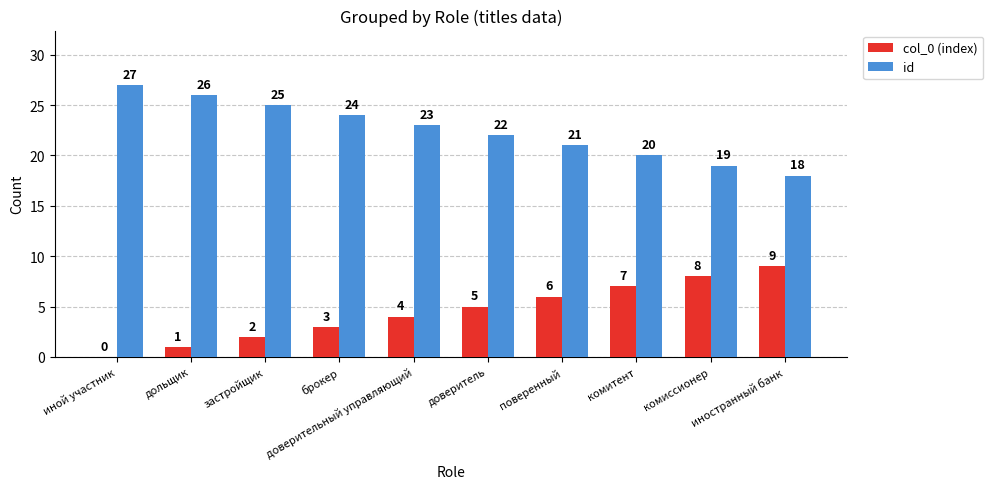

What is the greatest value displayed?

27